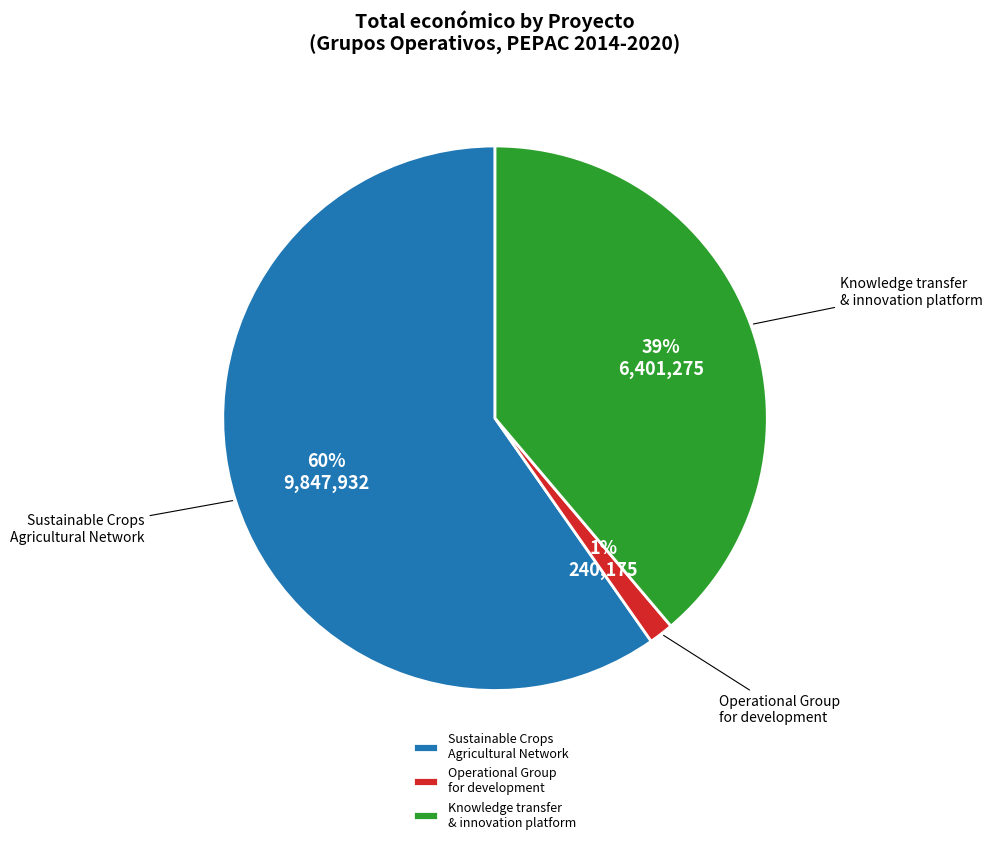

To the nearest percent, what is the combined percentage of Operational Group for development and Knowledge transfer & innovation platform?

40%